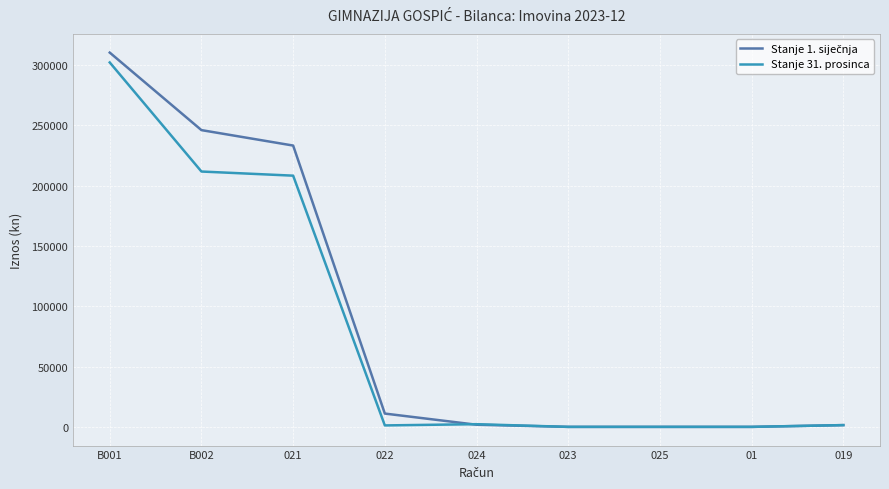

What is the maximum value shown in the chart?

310471.5